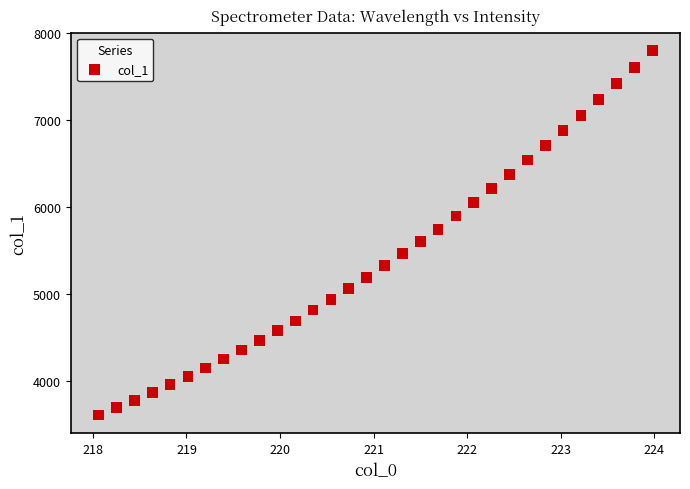

What is the range of X values (max minus min)?

5.9